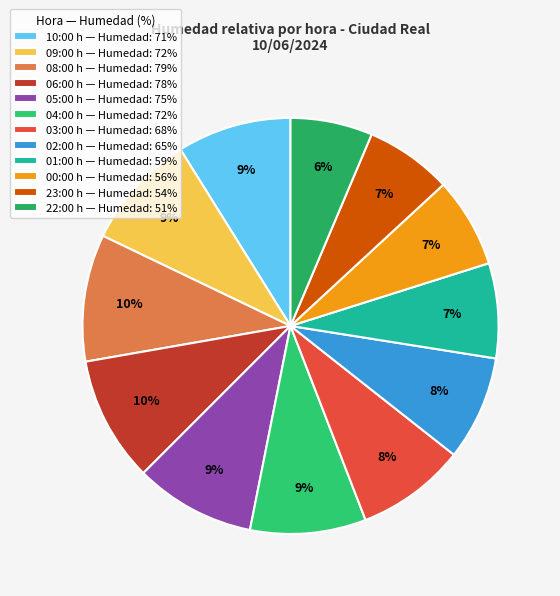

Is the sum of 23:00 and 09:00 greater than half?

No